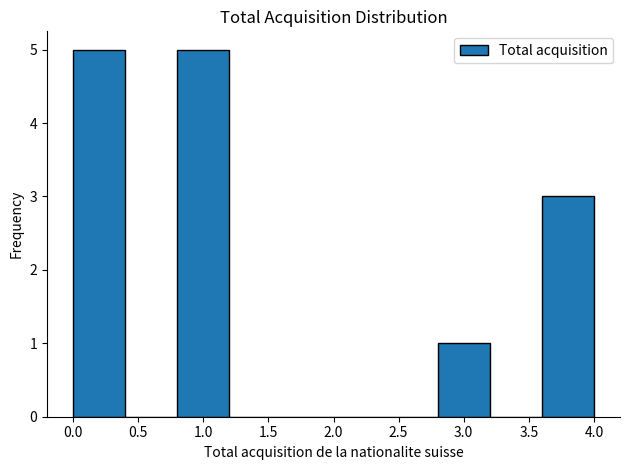

What is the height of the bar covering 3.6 to 4.0 on the x-axis? The values are not printed on the chart, so give them approximately, as read against the axis.

3